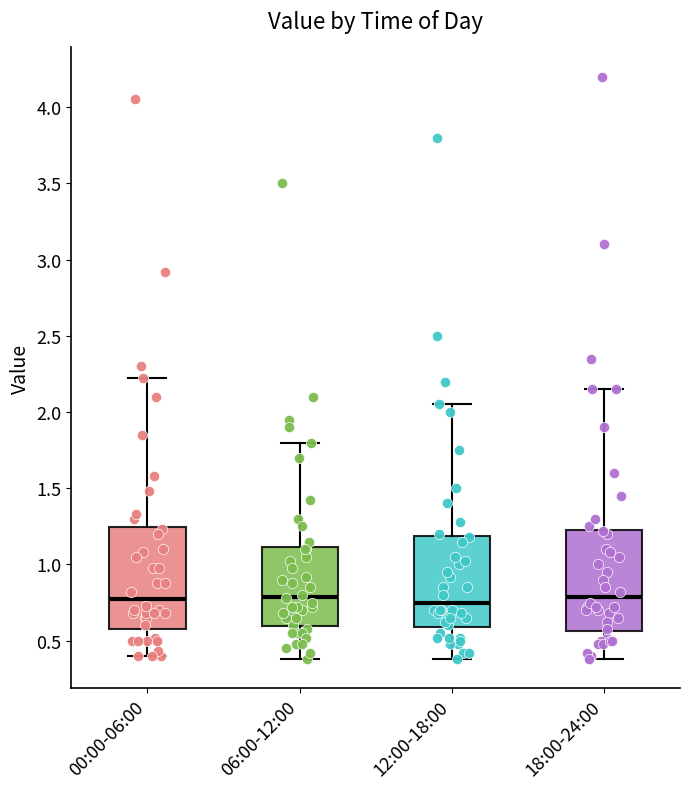

Where does the lower whisker of the box for 18:00-24:00 end on the y-axis? The values are not printed on the chart, so give them approximately, as read against the axis.

0.40